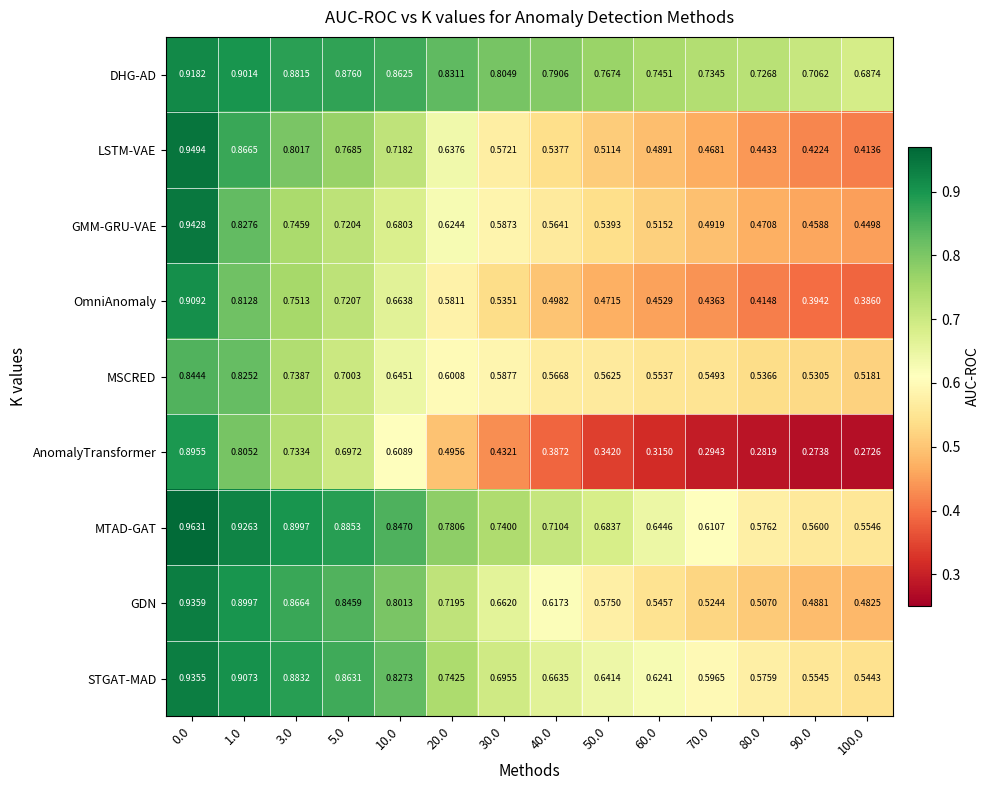

At how many categories does at least one series exceed 0?

14